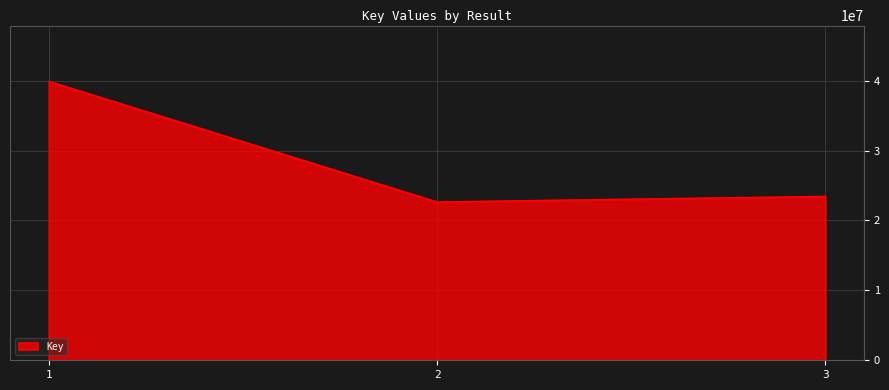

True or false: the data shows 8853978 at 3.

False